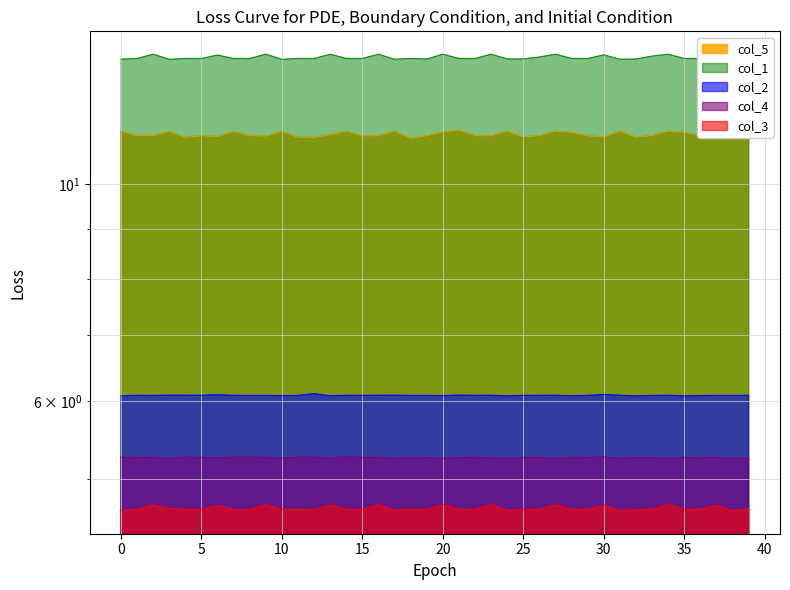

What are all the series names shown in the legend?

col_5, col_1, col_2, col_4, col_3